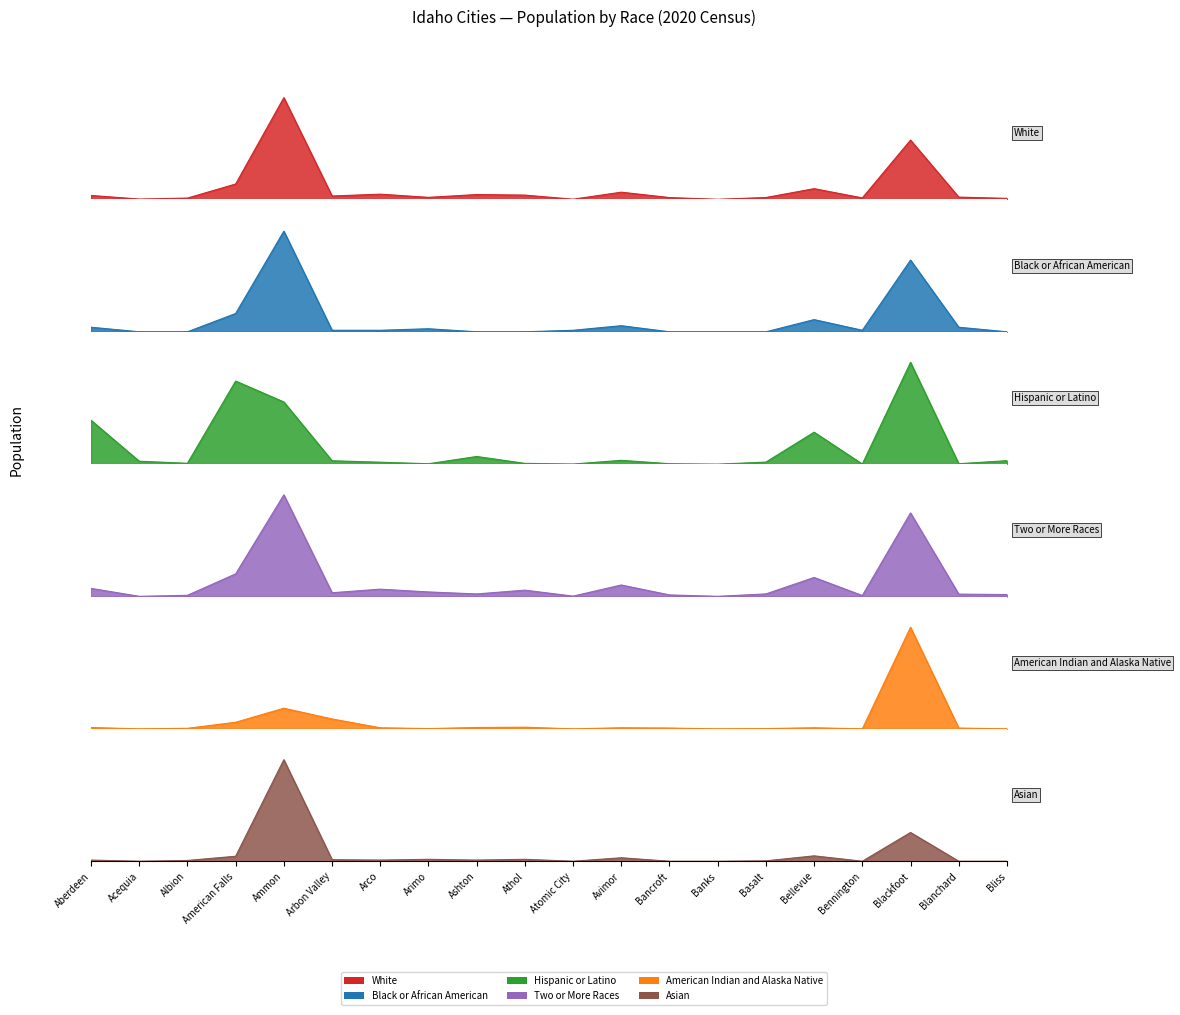

Between Aberdeen and Bliss, which series saw the biggest shift?

Hispanic or Latino